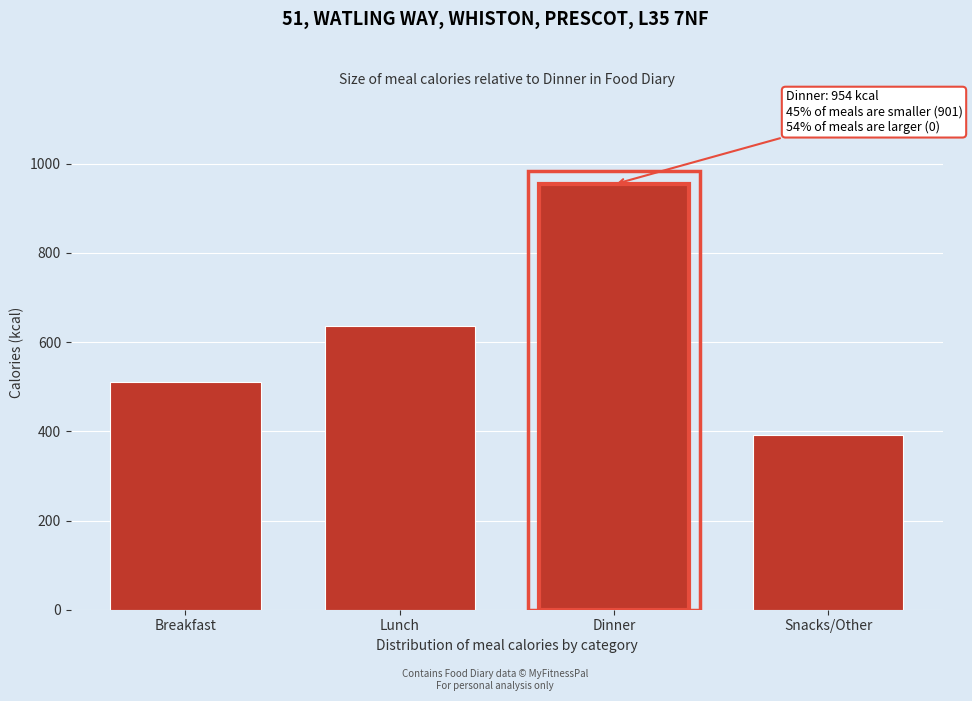

Reading left to right, transcribe all the data shown in this chart.

Breakfast=510	Lunch=636	Dinner=954	Snacks/Other=391